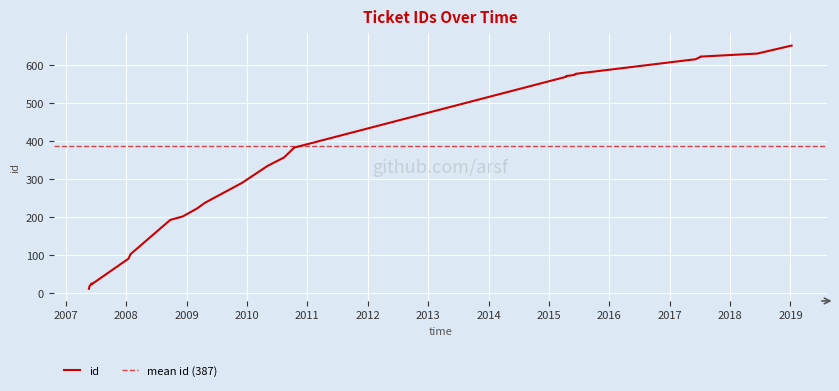

What is the sum of the values at 2008-01-28 and 2017-07-04?

724